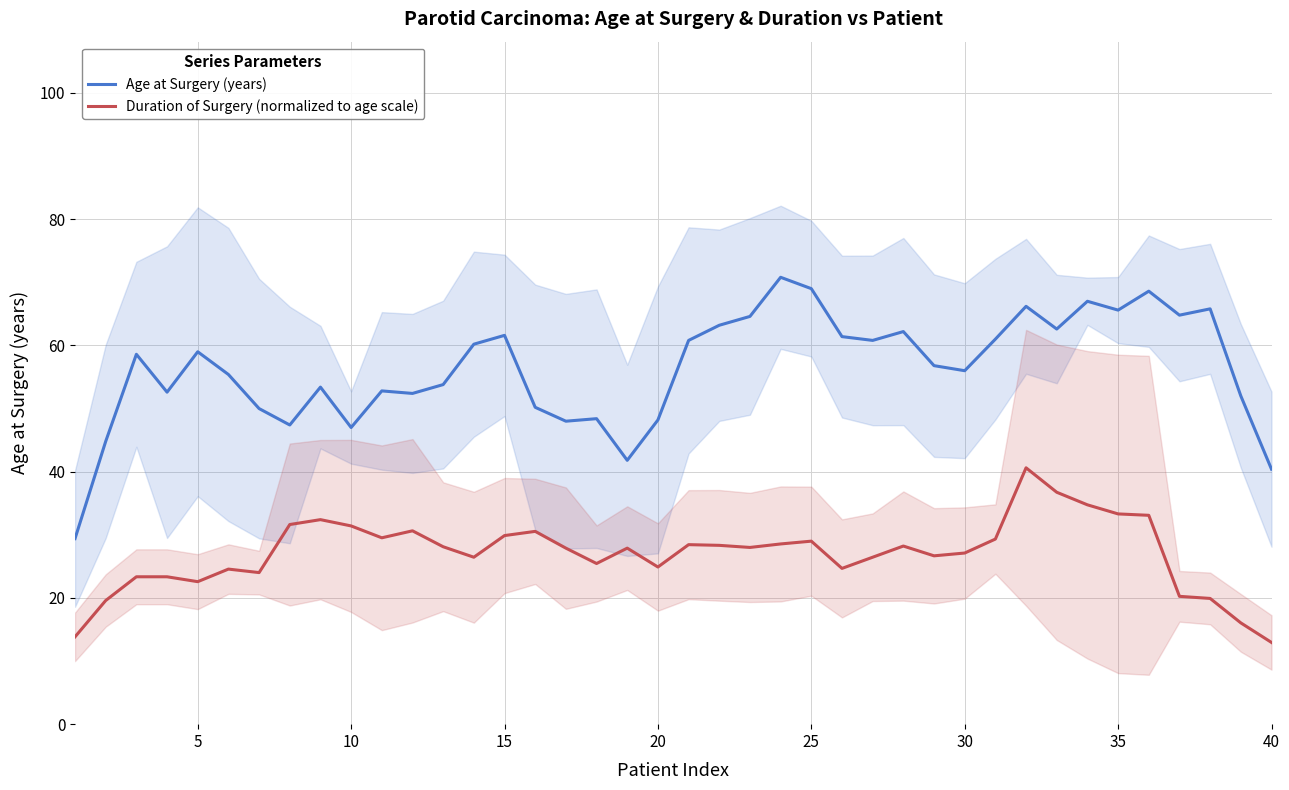

Reading left to right, what are all the values shown in this chart?

Age at Surgery (years): 29.4	44.8	58.6	52.6	59.0	55.4	50.0	47.4	53.4	47.0	52.8	52.4	53.8	60.2	61.6	50.2	48.0	48.4	41.8	48.2	60.8	63.2	64.6	70.8	69.0	61.4	60.8	62.2	56.8	56.0	61.0	66.2	62.6	67.0	65.6	68.6	64.8	65.8	52.0	40.4
Duration of Surgery (normalized to age scale): 13.8	19.6	23.4	23.4	22.6	24.6	24.0	31.6	32.4	31.4	29.5	30.6	28.1	26.4	29.9	30.5	27.9	25.5	27.9	24.9	28.4	28.3	28.0	28.6	29.0	24.7	26.4	28.2	26.7	27.1	29.3	40.6	36.7	34.7	33.3	33.1	20.3	19.9	16.0	12.9